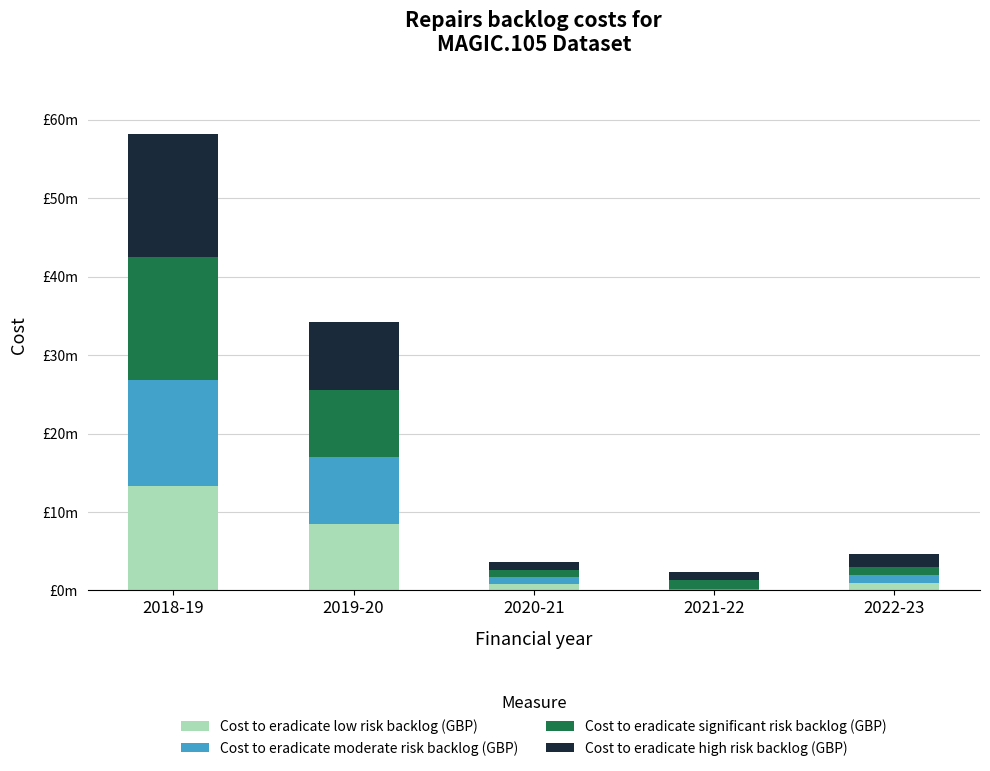

What is the difference between the maximum and second lowest values in the Cost to eradicate moderate risk backlog (GBP) series?

12491391